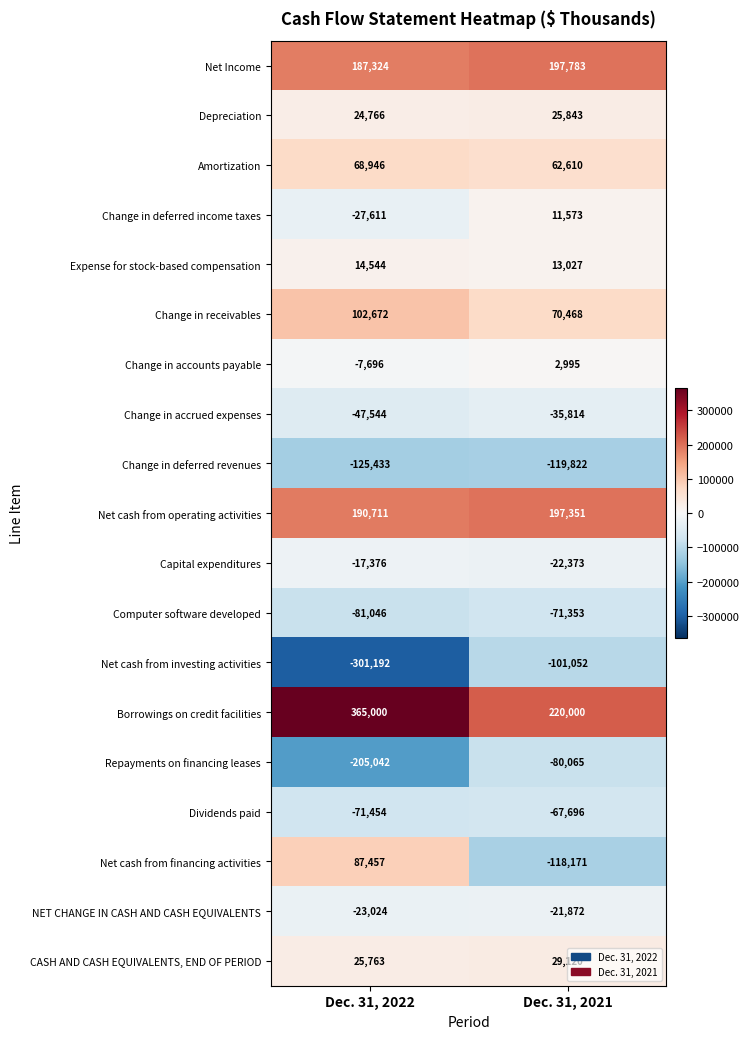

What value does the Net cash from operating activities series have at Dec. 31, 2021?

197351